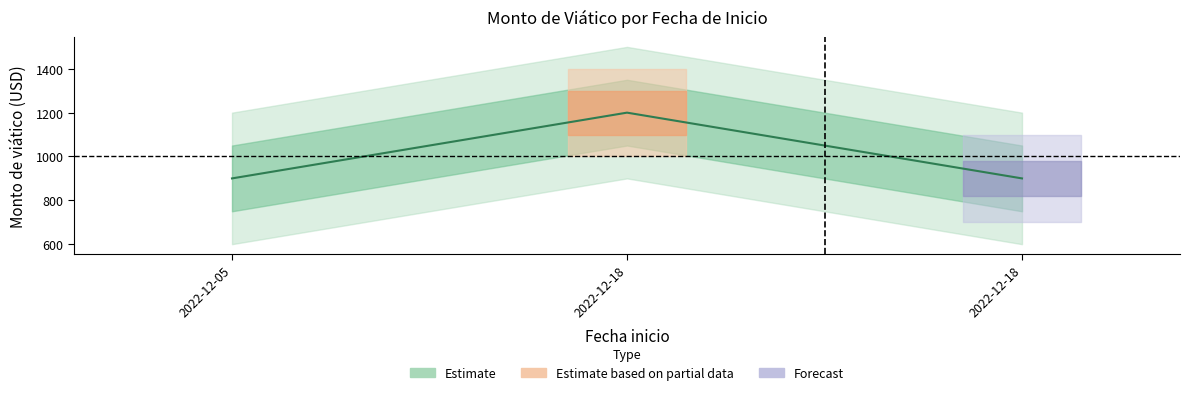

Approximately how many times larger is the value at 2022-12-18 compared to 2022-12-18?

0.8